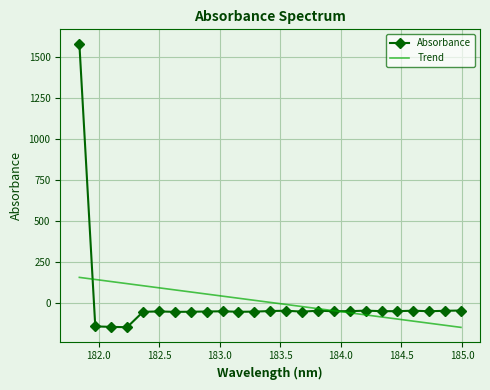

List the series in order of their peak value, lowest first.

Trend, Absorbance